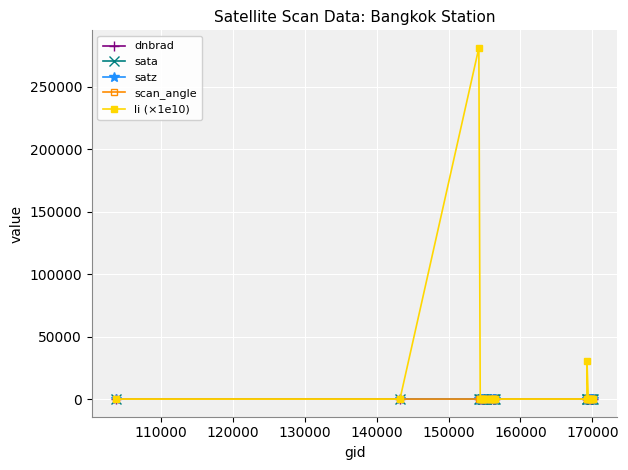

How many data points in dnbrad are above 8?

12